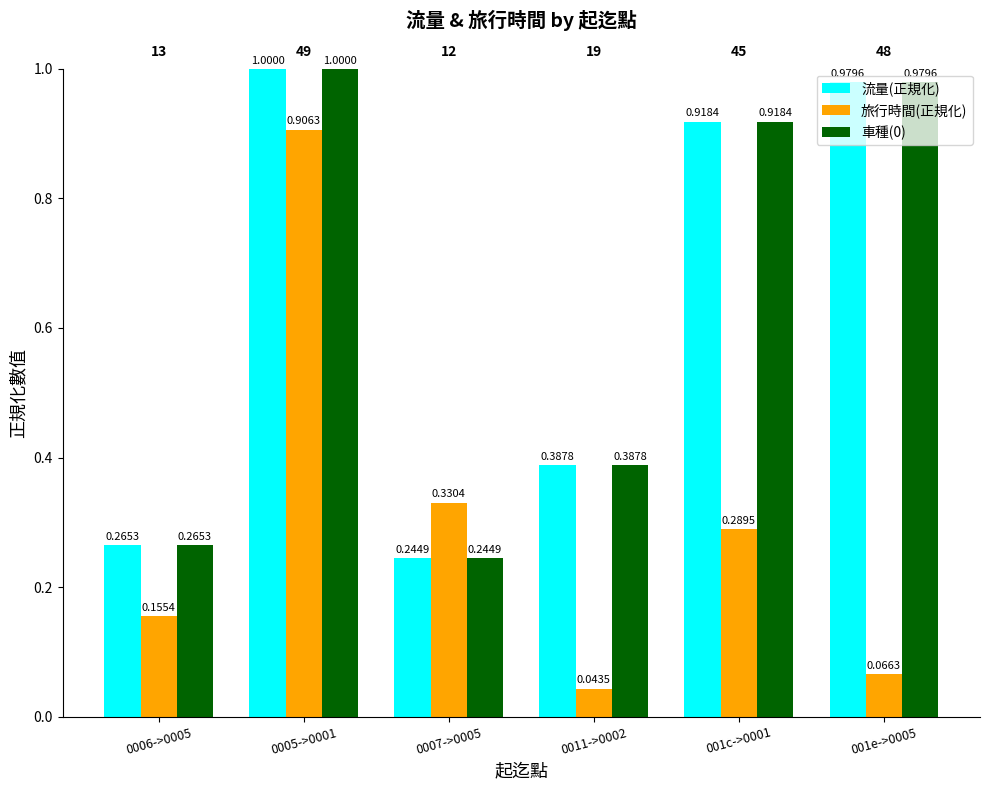

How many series are shown in this chart?

3